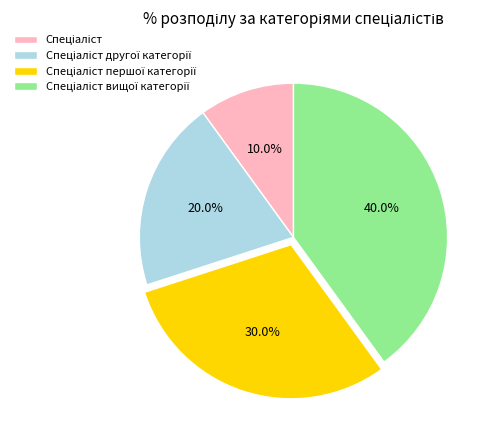

Does any single category account for the majority?

No